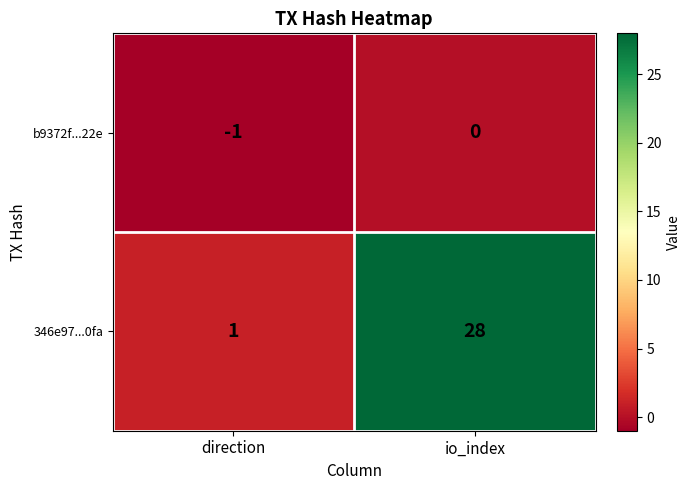

Is it true that b9372f...22e equals 0 at io_index?

True